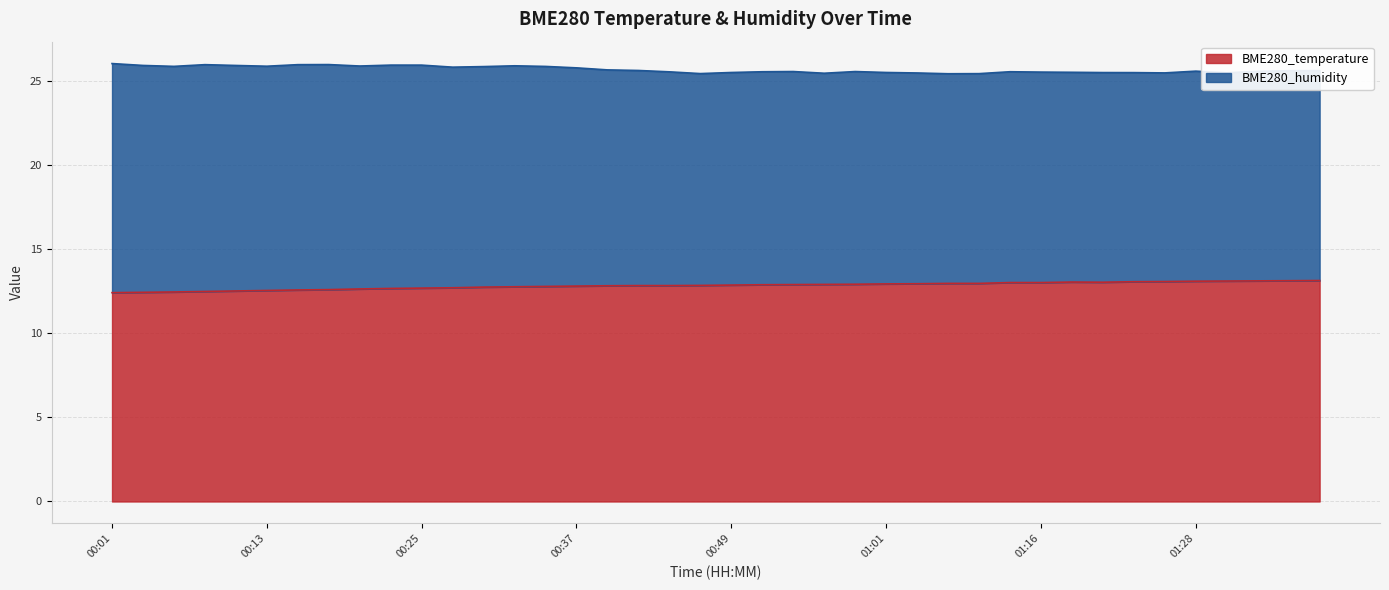

What is the minimum value for BME280_temperature?

12.4